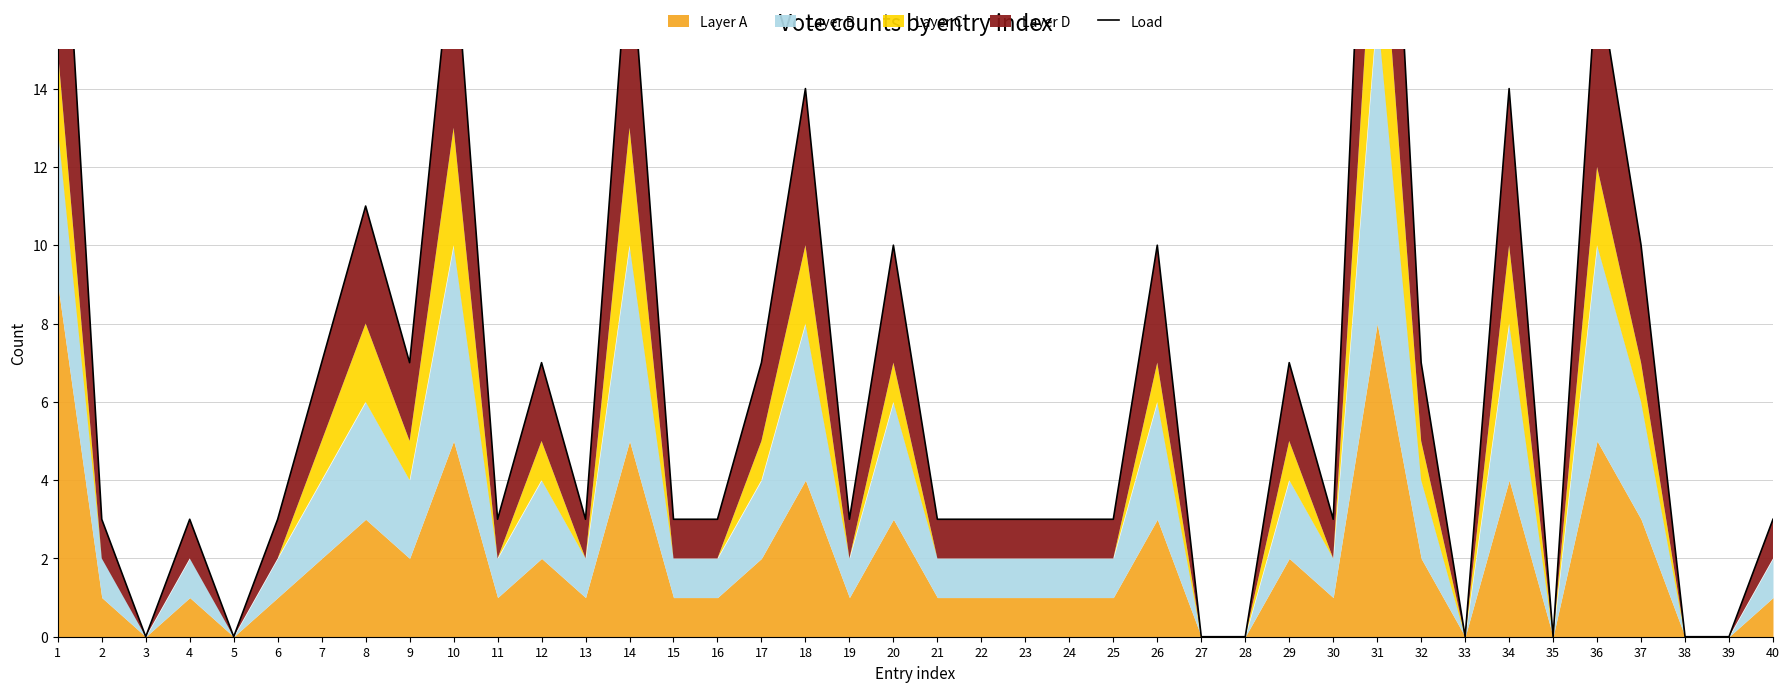

True or false: the data shows -13 at 28.

False